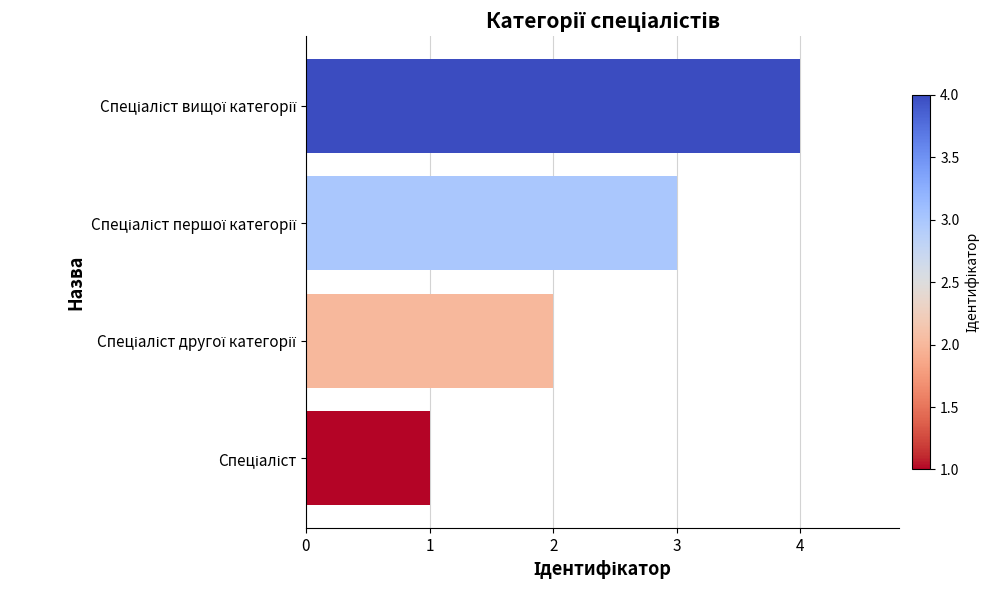

What is the greatest value displayed?

4